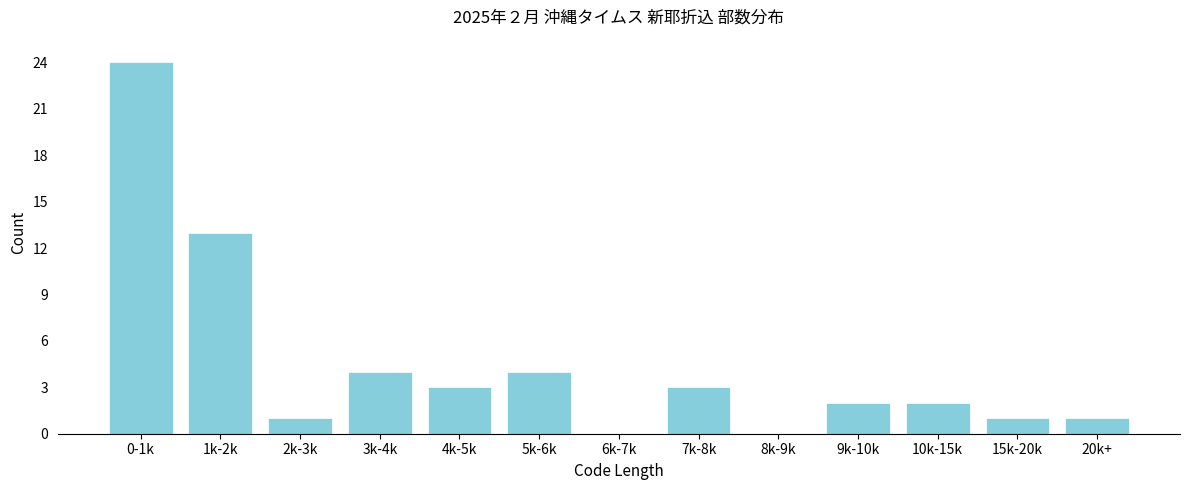

Reading left to right, extract all data points from this chart.

0-1k=24	1k-2k=13	2k-3k=1	3k-4k=4	4k-5k=3	5k-6k=4	6k-7k=0	7k-8k=3	8k-9k=0	9k-10k=2	10k-15k=2	15k-20k=1	20k+=1